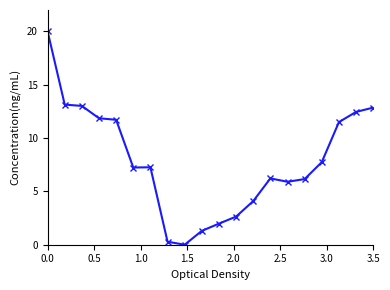

What is the average value?

7.9